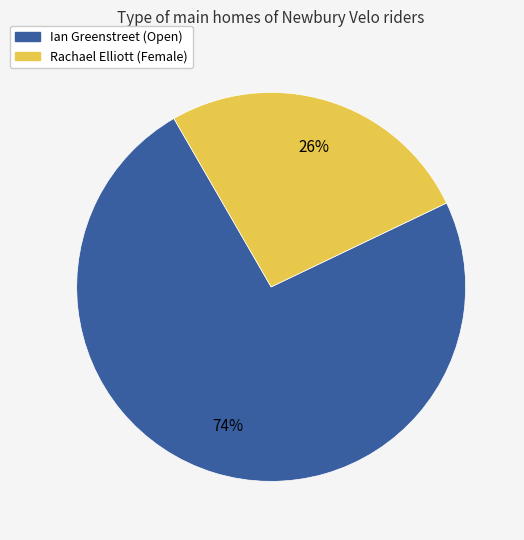

Is the sum of Ian Greenstreet and Rachael Elliott greater than half?

Yes